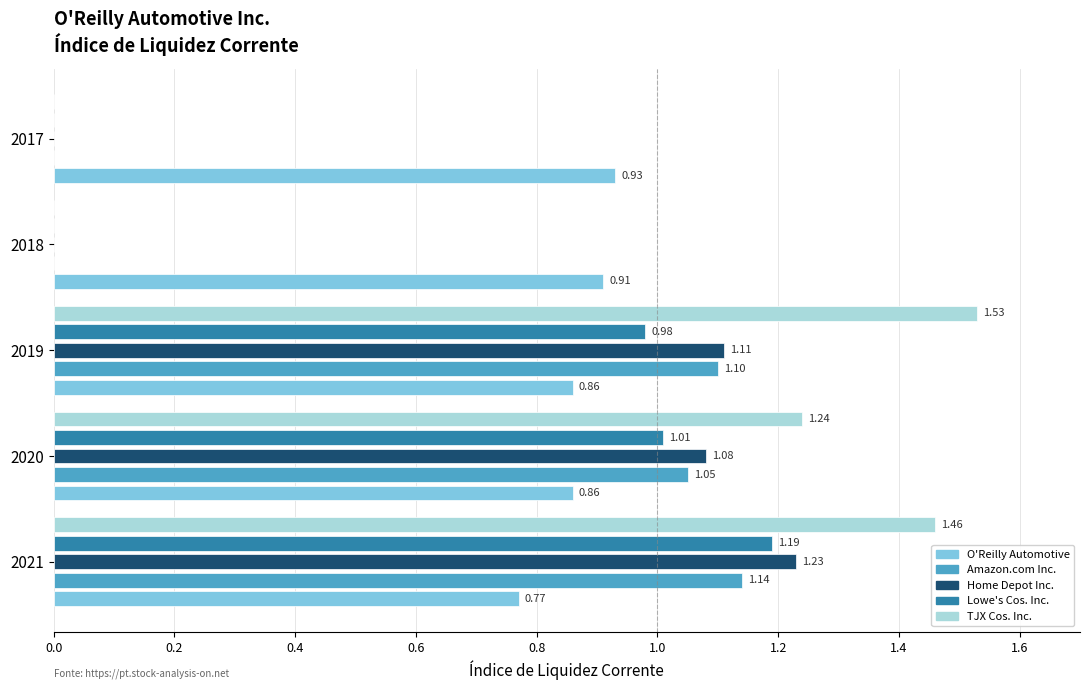

Is the value of Amazon.com Inc. at 2020 greater than the value of Home Depot Inc. at 2019?

No